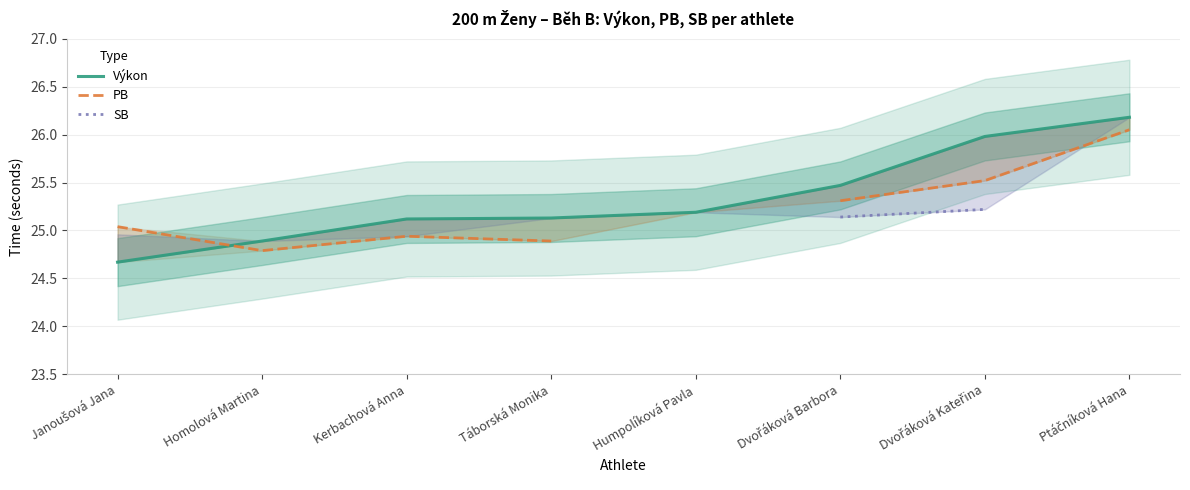

List the series in order of their peak value, highest first.

Výkon, PB, SB